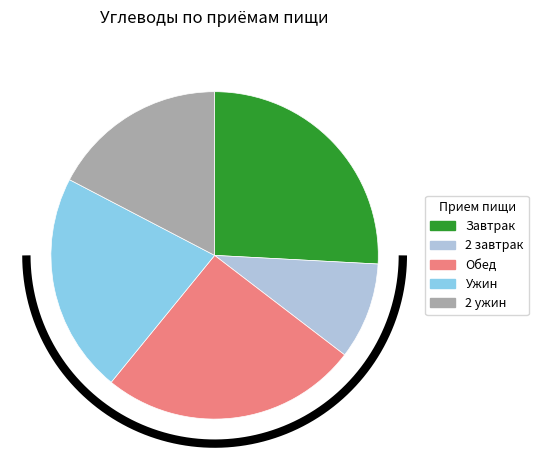

True or false: Обед accounts for 30% of the total.

False